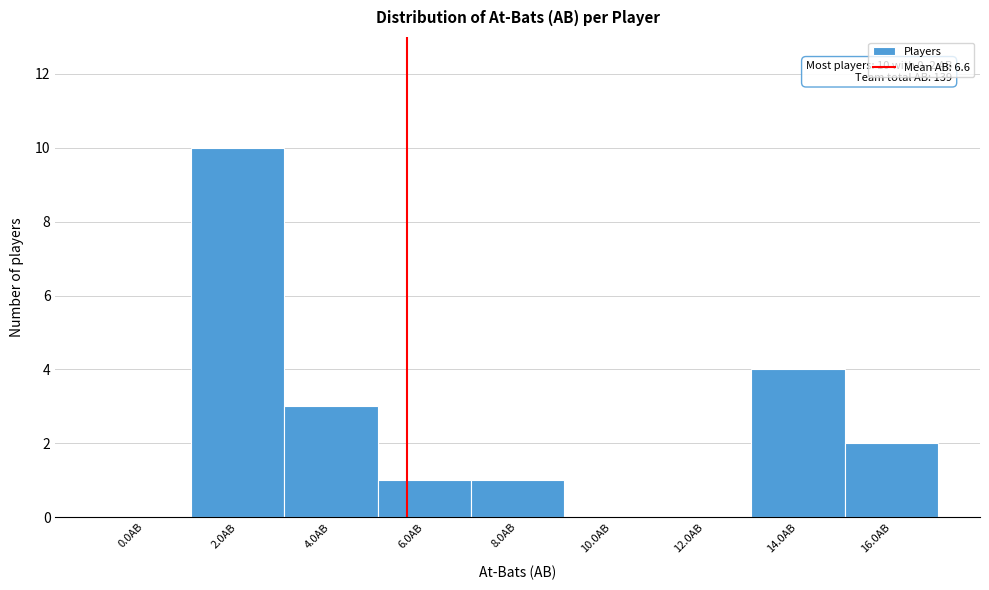

Reading left to right, what are all the values shown in this chart?

0.0AB=0	2.0AB=10	4.0AB=3	6.0AB=1	8.0AB=1	10.0AB=0	12.0AB=0	14.0AB=4	16.0AB=2